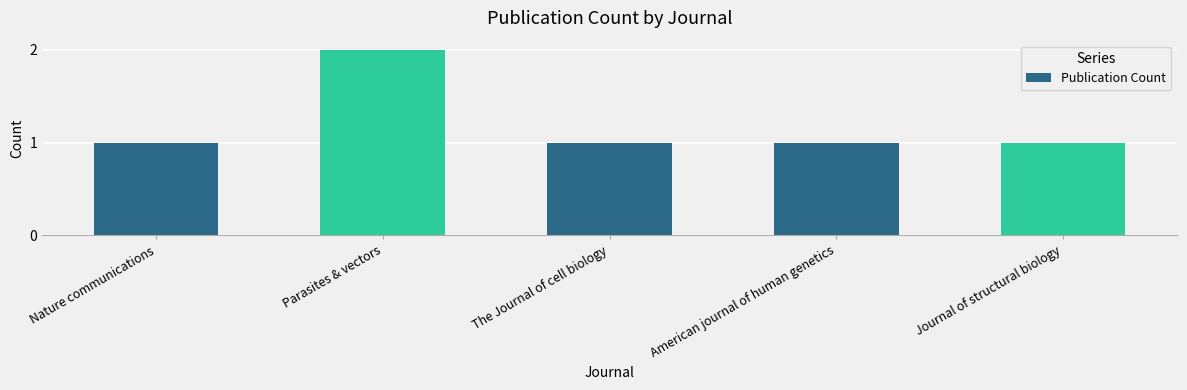

What is the ratio of the value at American journal of human genetics to the value at The Journal of cell biology?

1.0